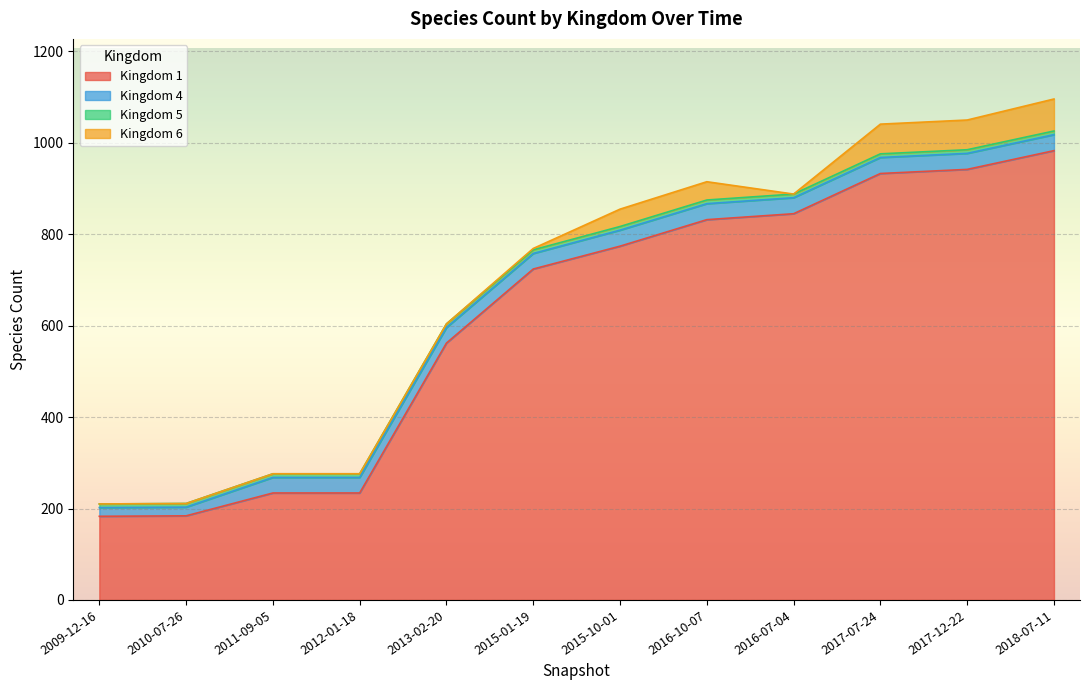

What is the sum of the 1 values at 2015-10-01 and 2012-01-18?

1008